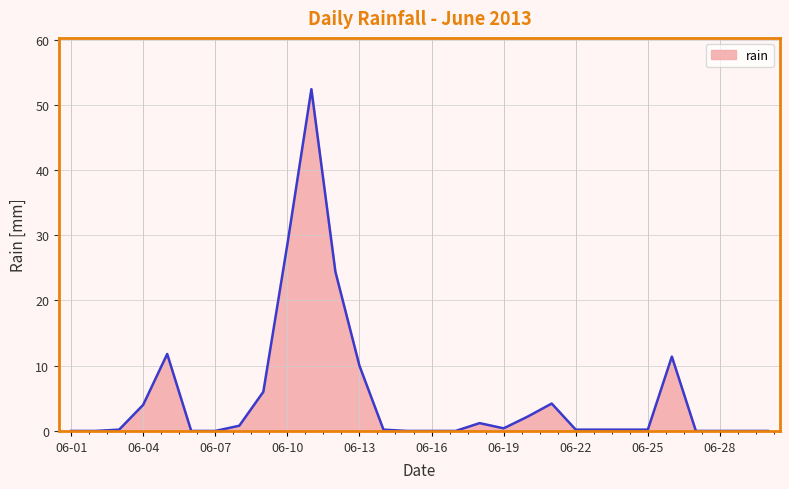

What is the greatest value displayed?

52.4